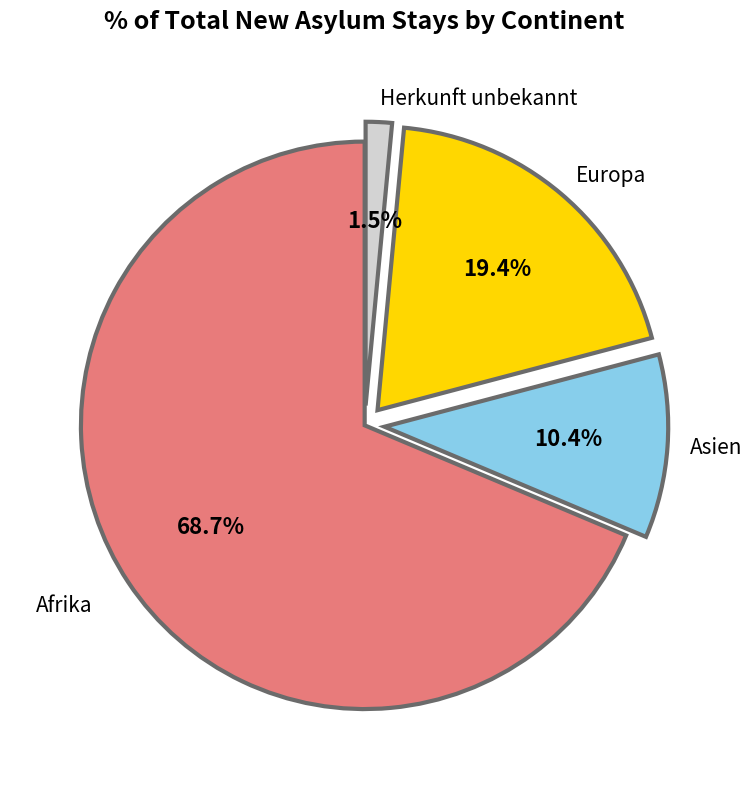

To the nearest percent, what percentage of the pie is Asien?

10%